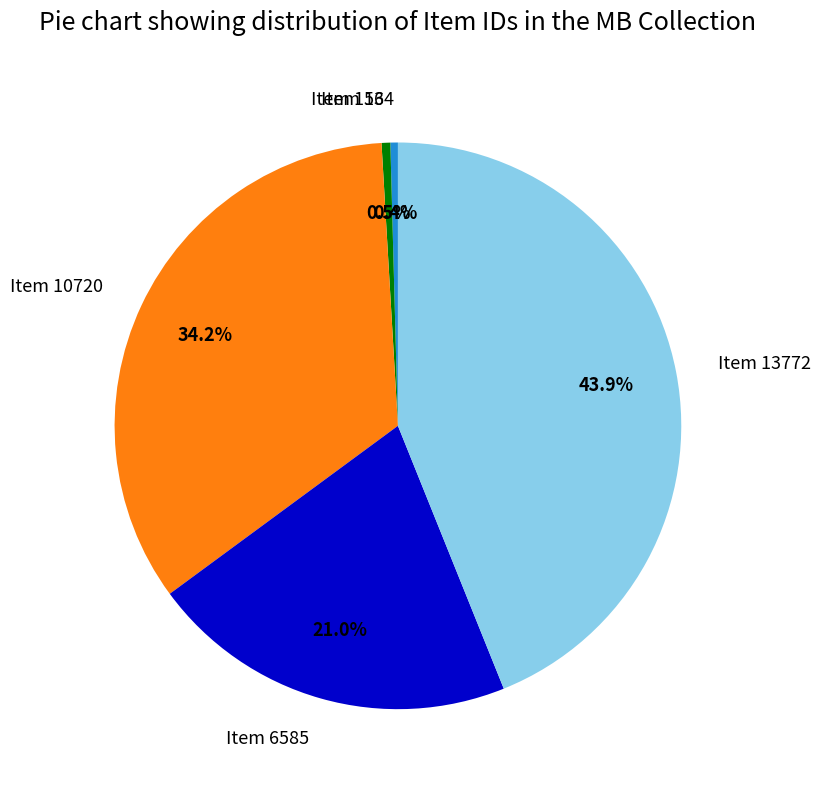

Is Item 6585 the majority of the pie?

No